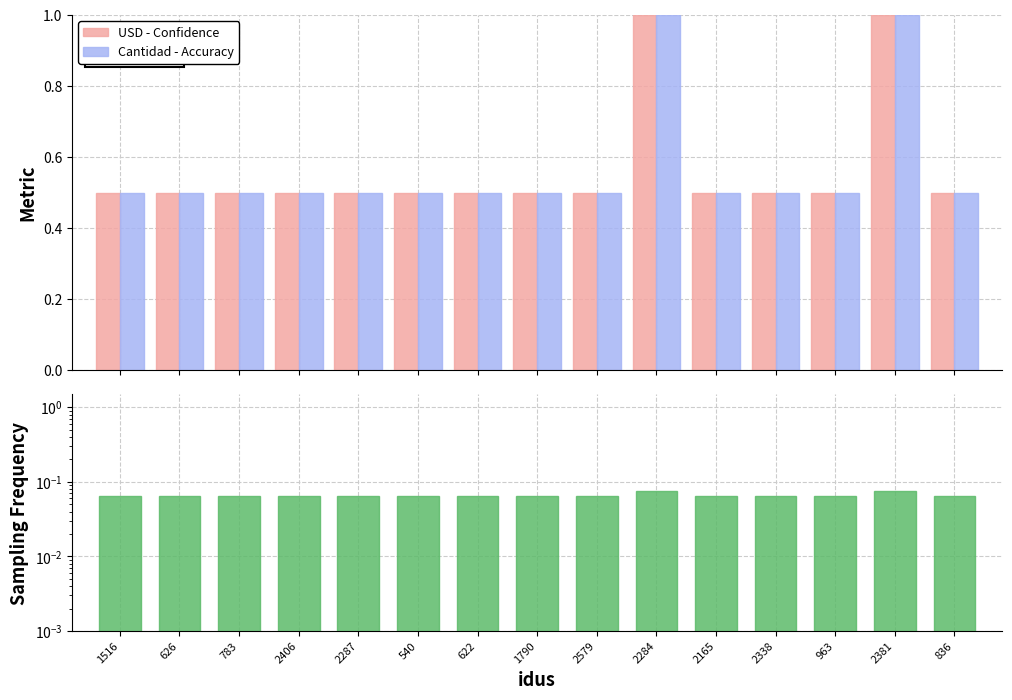

Reading left to right, extract all data points from this chart.

USD - Confidence: 0.5	0.5	0.5	0.5	0.5	0.5	0.5	0.5	0.5	1.0	0.5	0.5	0.5	1.0	0.5
Cantidad - Accuracy: 0.5	0.5	0.5	0.5	0.5	0.5	0.5	0.5	0.5	1.0	0.5	0.5	0.5	1.0	0.5
Sampling Frequency: 0.1	0.1	0.1	0.1	0.1	0.1	0.1	0.1	0.1	0.1	0.1	0.1	0.1	0.1	0.1